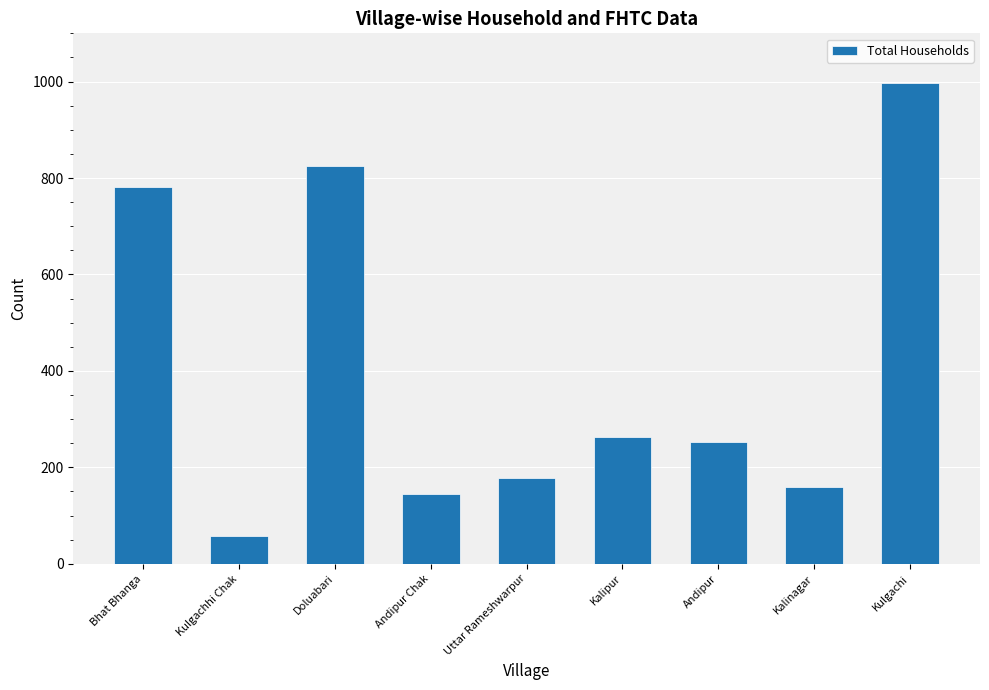

Is it true that the value at Bhat Bhanga is 1017?

False